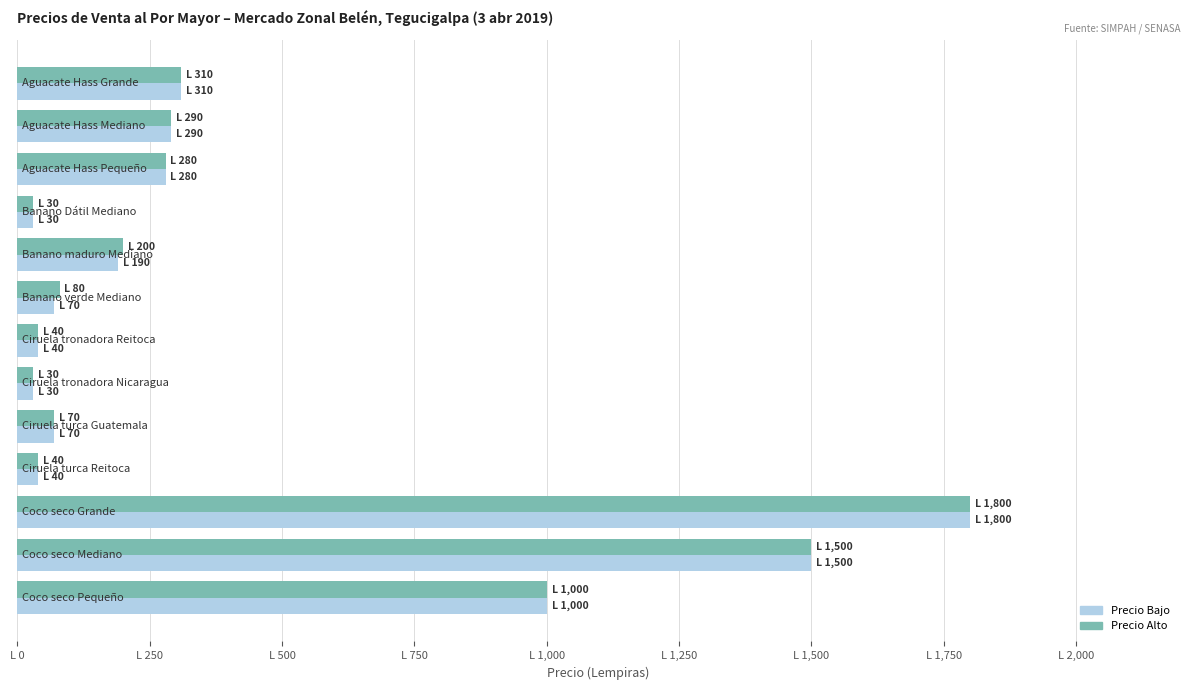

Does the chart contain stacked bars?

No